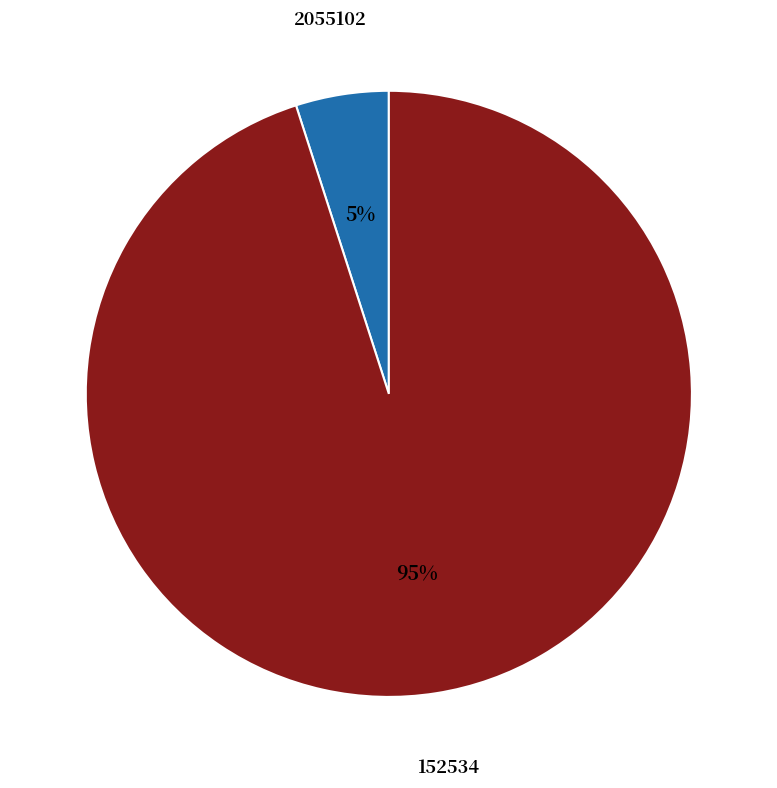

To the nearest percent, what portion does 2055102 represent?

5%